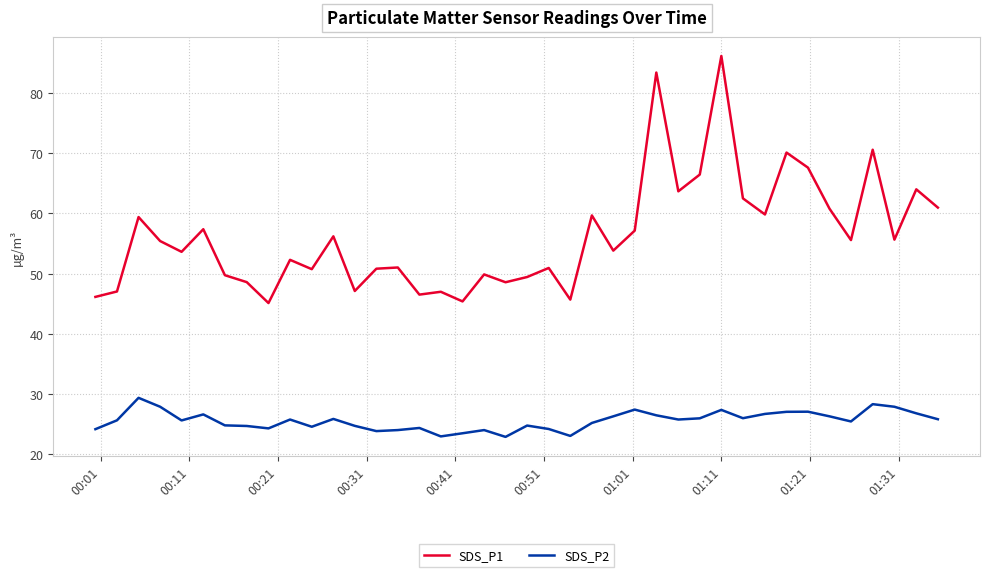

What is the difference between the maximum and minimum values in the SDS_P1 series?

41.0